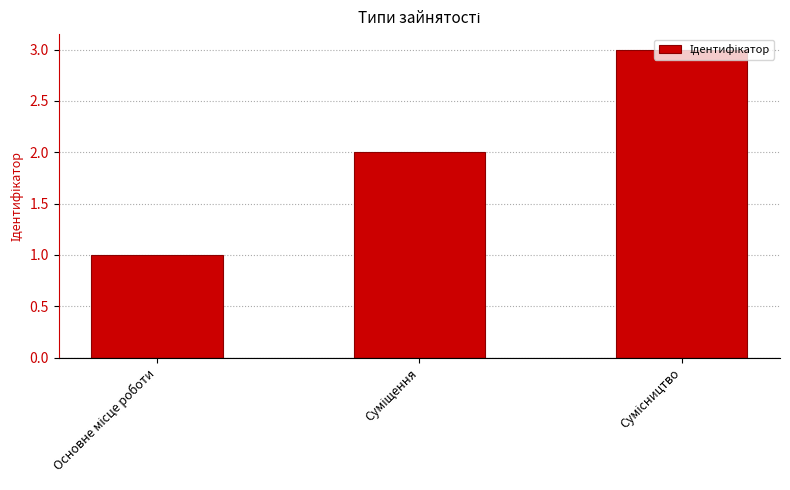

Reading right to left, extract all data points from this chart.

3	2	1